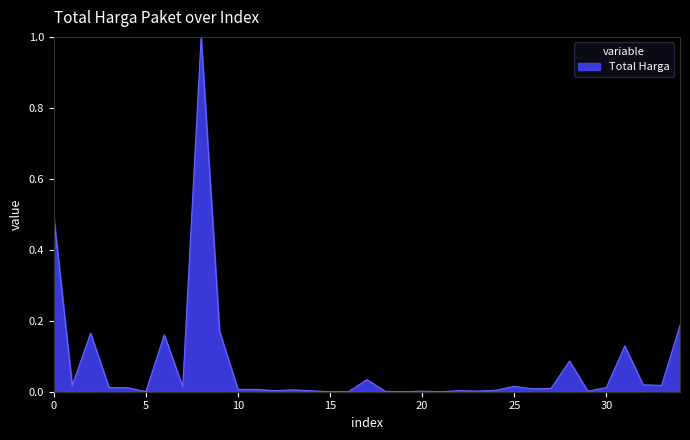

What is the maximum value shown in the chart?

1.0